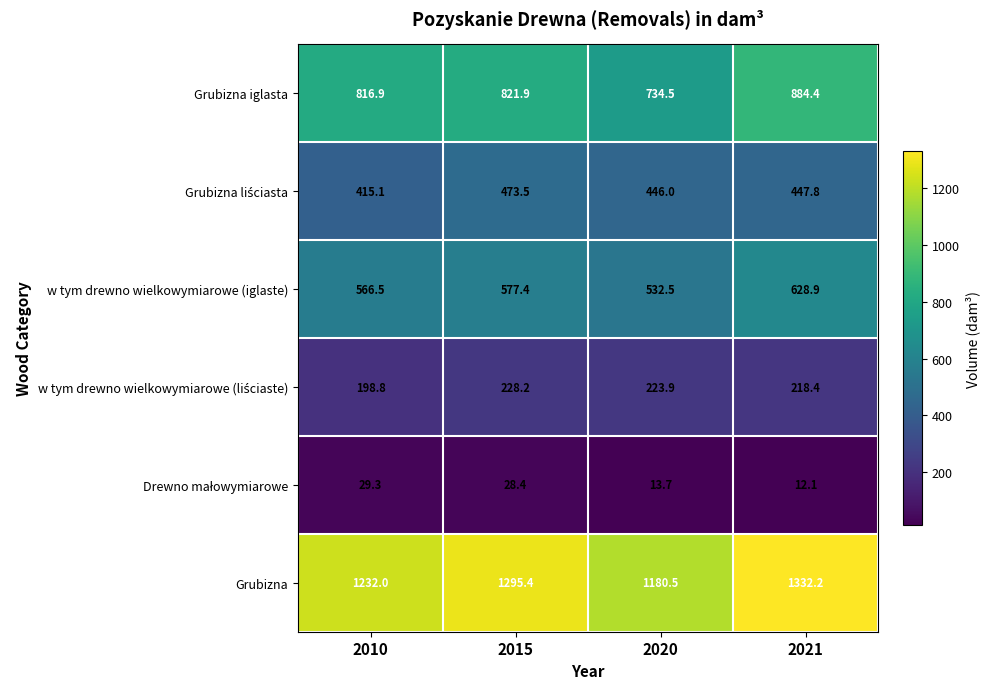

What value does the w tym drewno wielkowymiarowe (iglaste) series have at 2010?

566.5